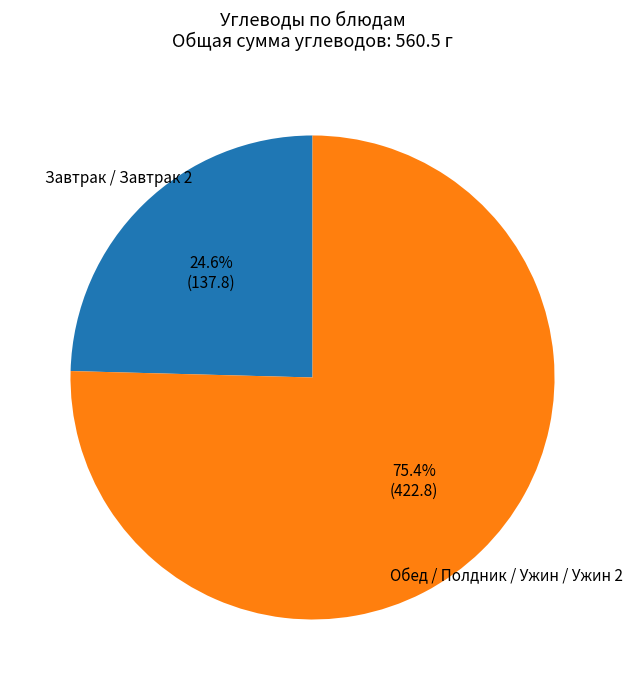

Rank the categories by value from lowest to highest.

Завтрак / Завтрак 2, Обед / Полдник / Ужин / Ужин 2